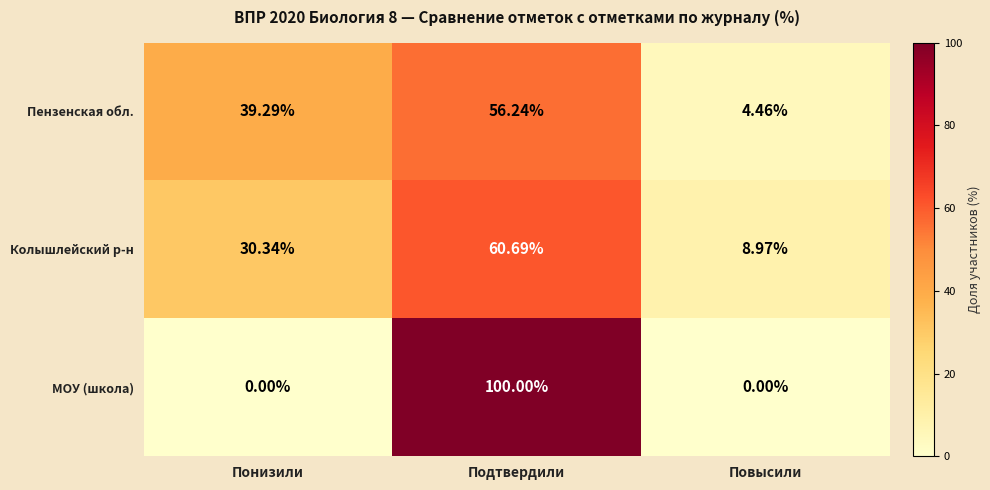

Which series changed the most between Подтвердили and Повысили?

МОУ (школа)